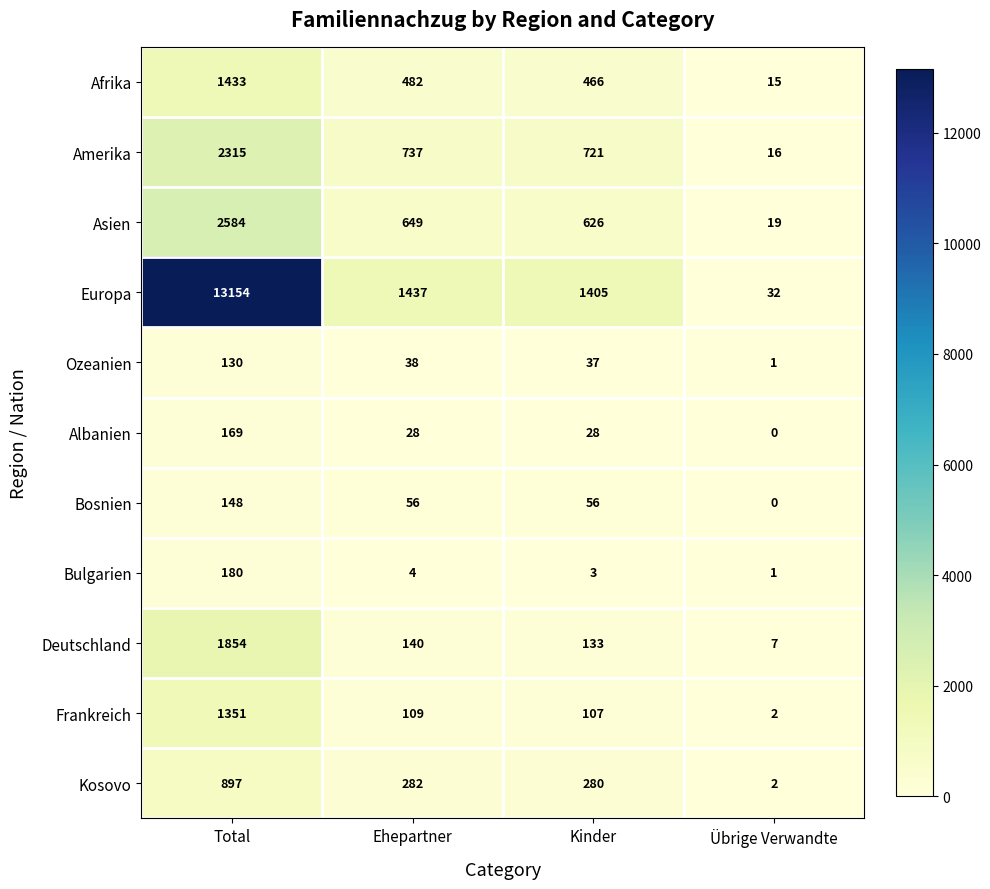

What value does the Albanien series have at Total, to the nearest 50?

150